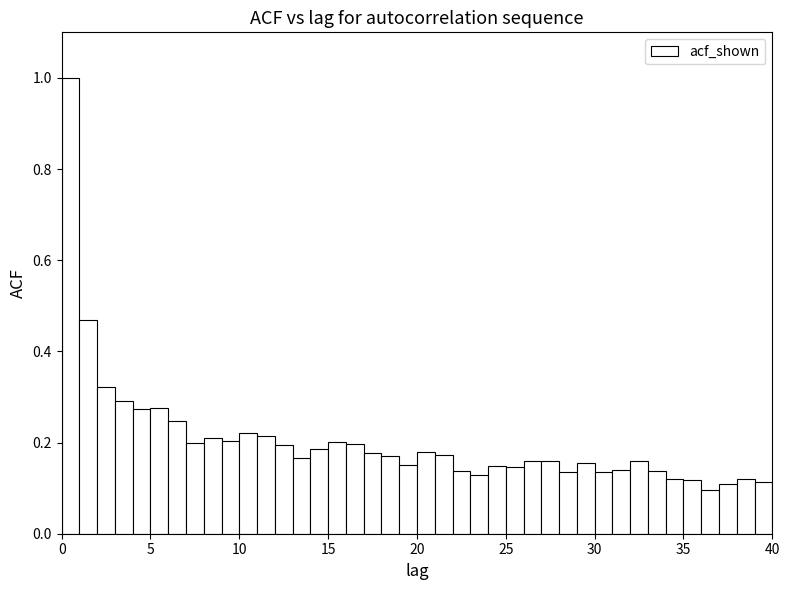

Around what value on the x-axis is the tallest bar? Give the approximate position of its centre, as read against the axis.

0.5